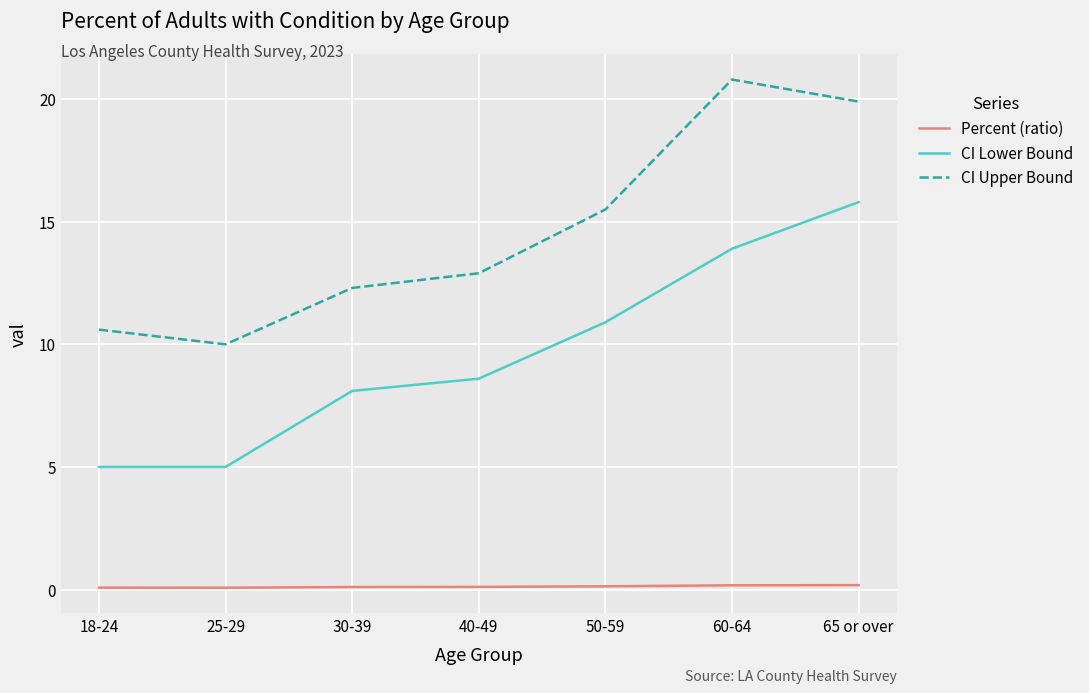

The value of CI Lower Bound at 18-24 is 5.0. True or false?

True